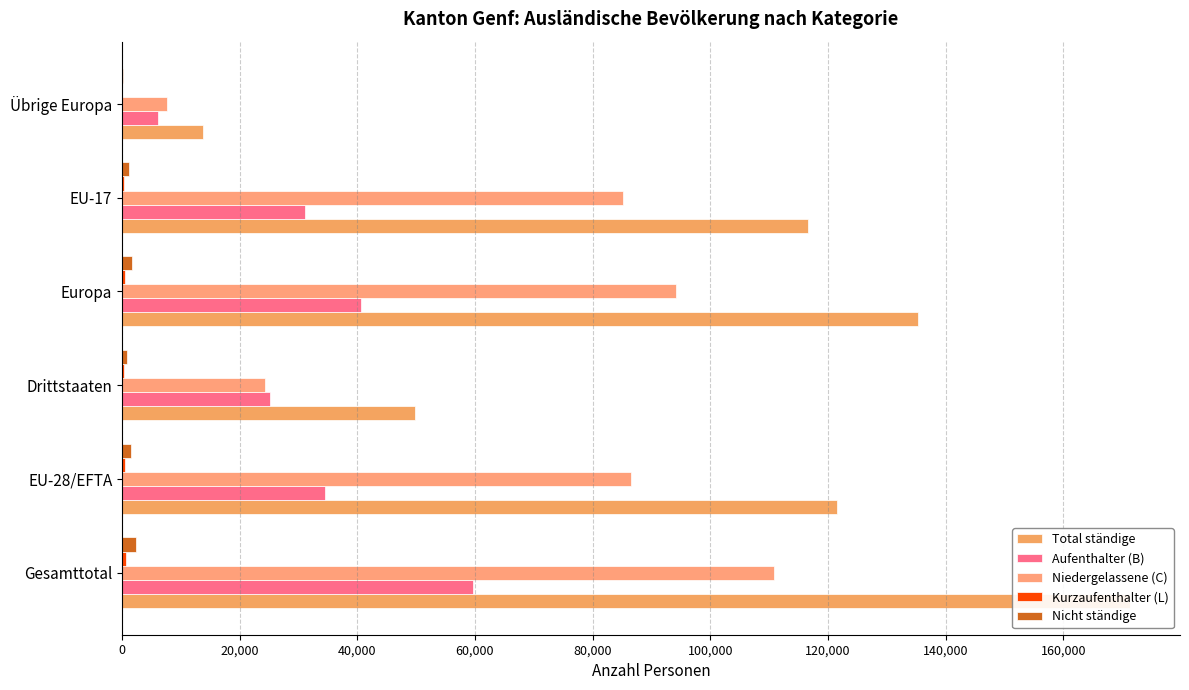

Rank the categories by Aufenthalter (B) value from lowest to highest.

100,000, 40,000, 80,000, 20,000, 60,000, 0